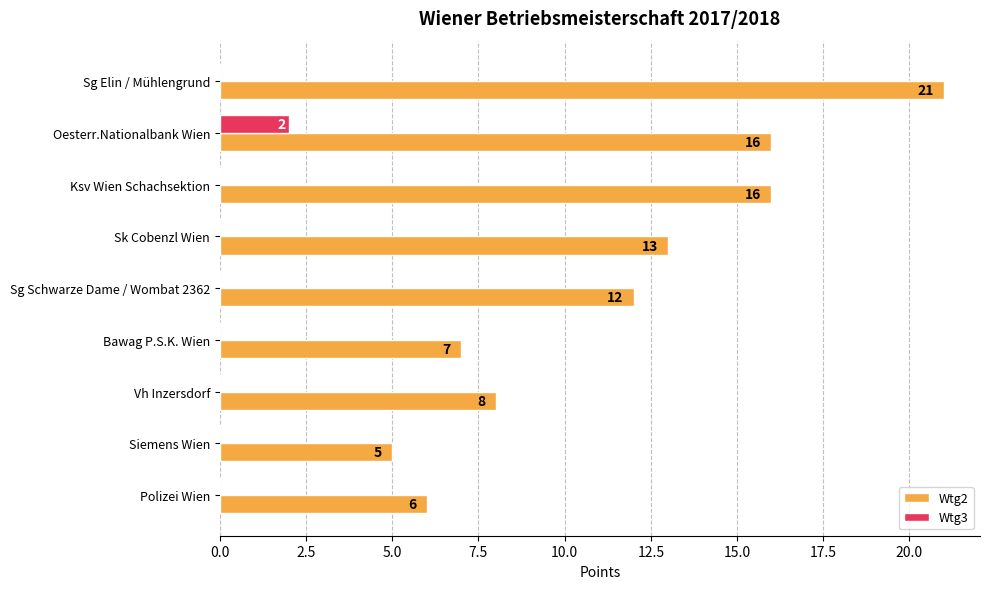

What is the sum of all Wtg2 values?

104